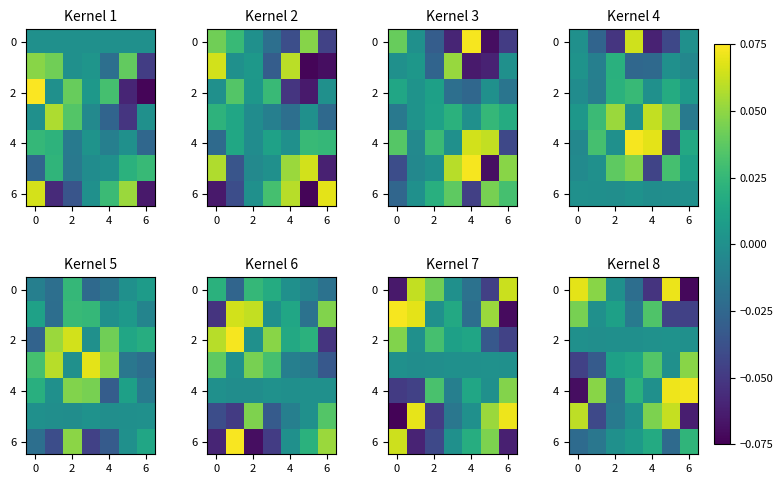

Which category has the lowest value in the 0 series?

6